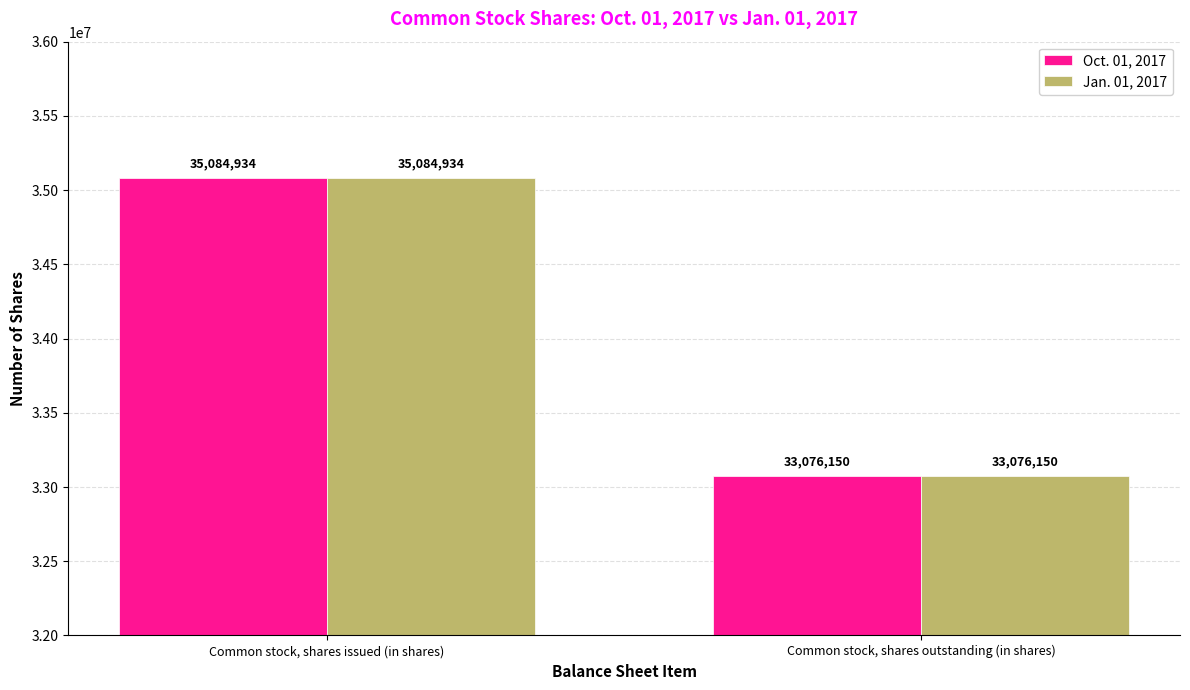

Is it true that Jan. 01, 2017 equals 33076150 at Common stock, shares outstanding (in shares)?

True